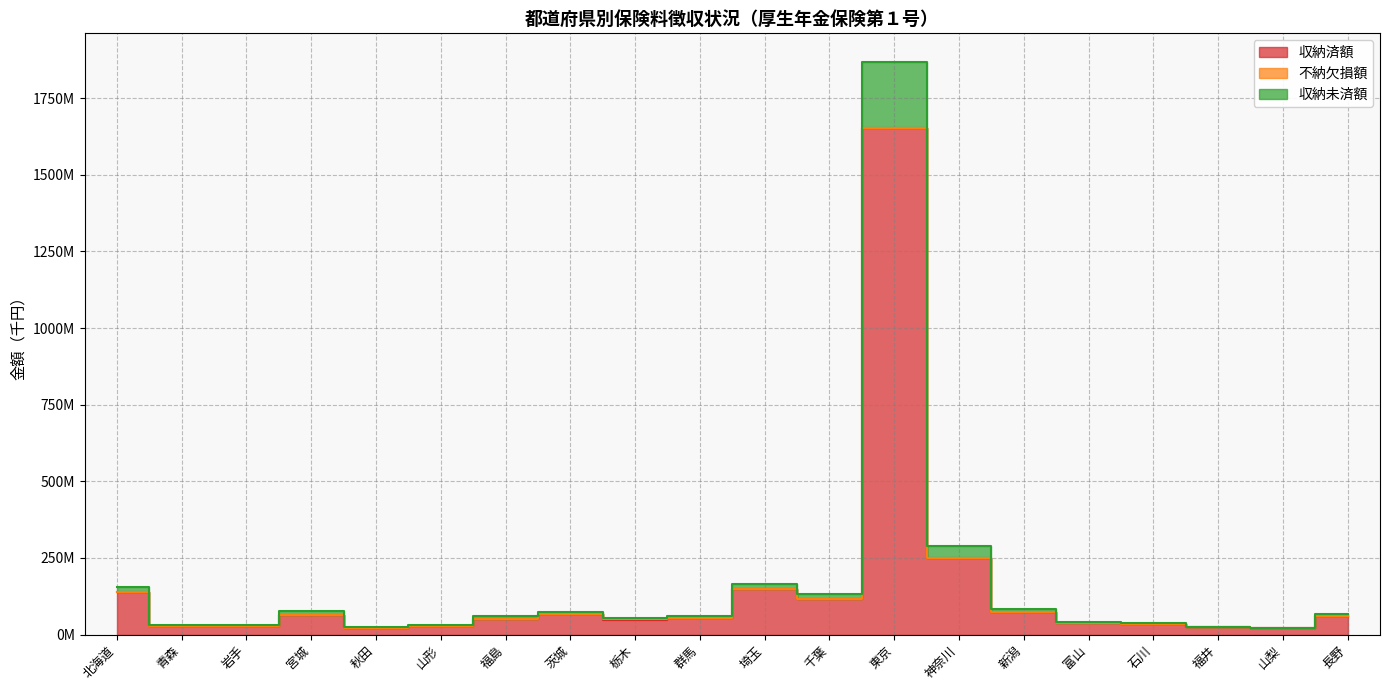

True or false: 収納未済額 and 不納欠損額 cross at least once.

False